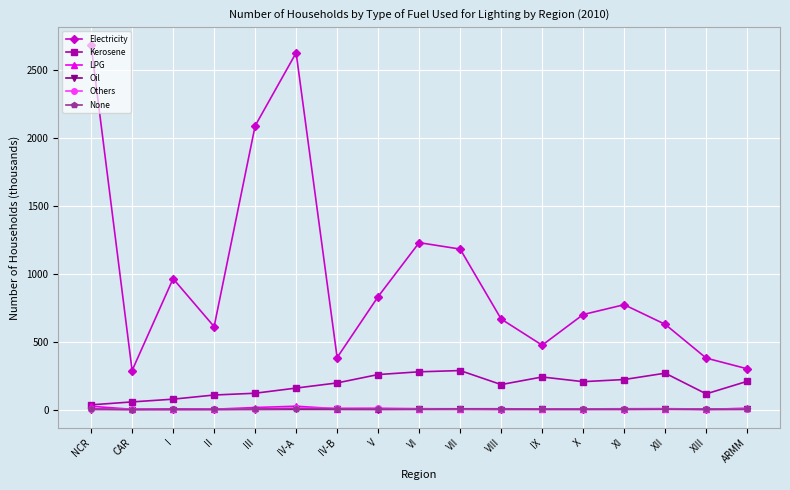

True or false: Oil has more than 1 interior local peaks.

True